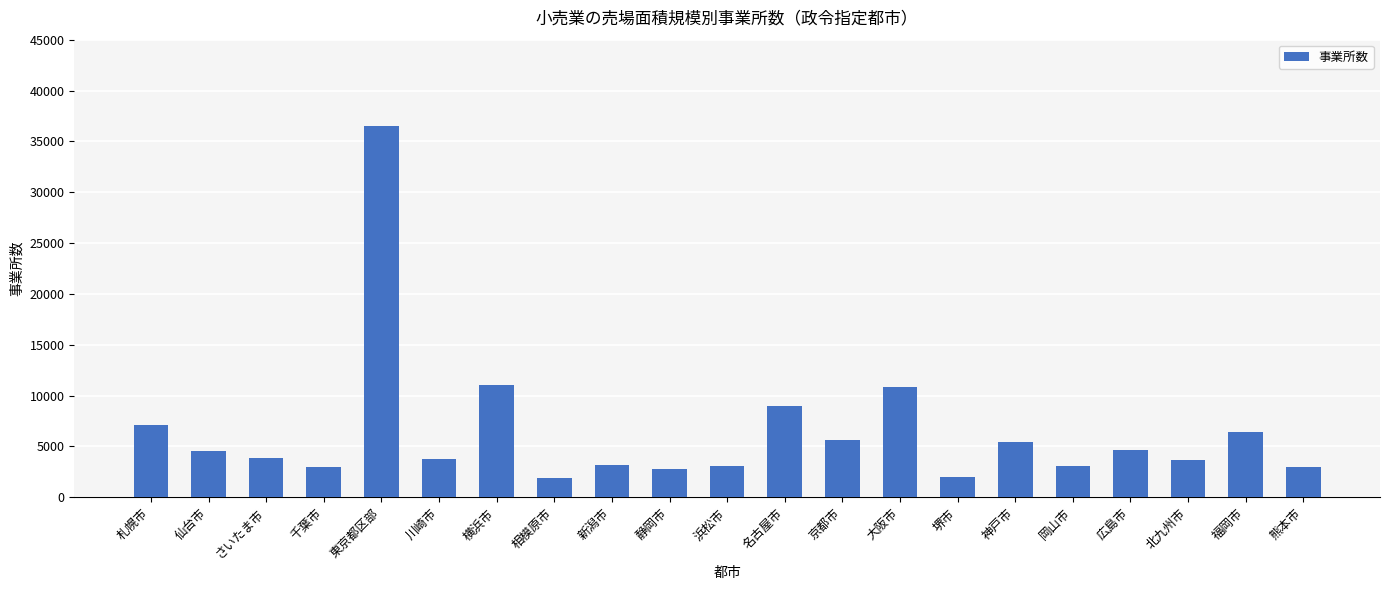

What is the minimum value shown in the chart?

1853